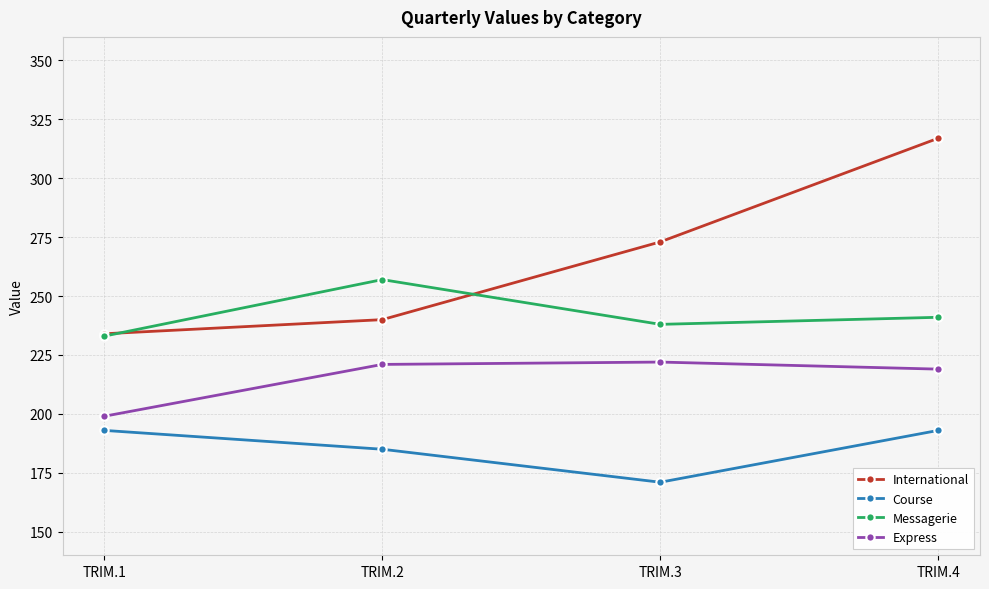

Which series has the largest total across all categories?

International